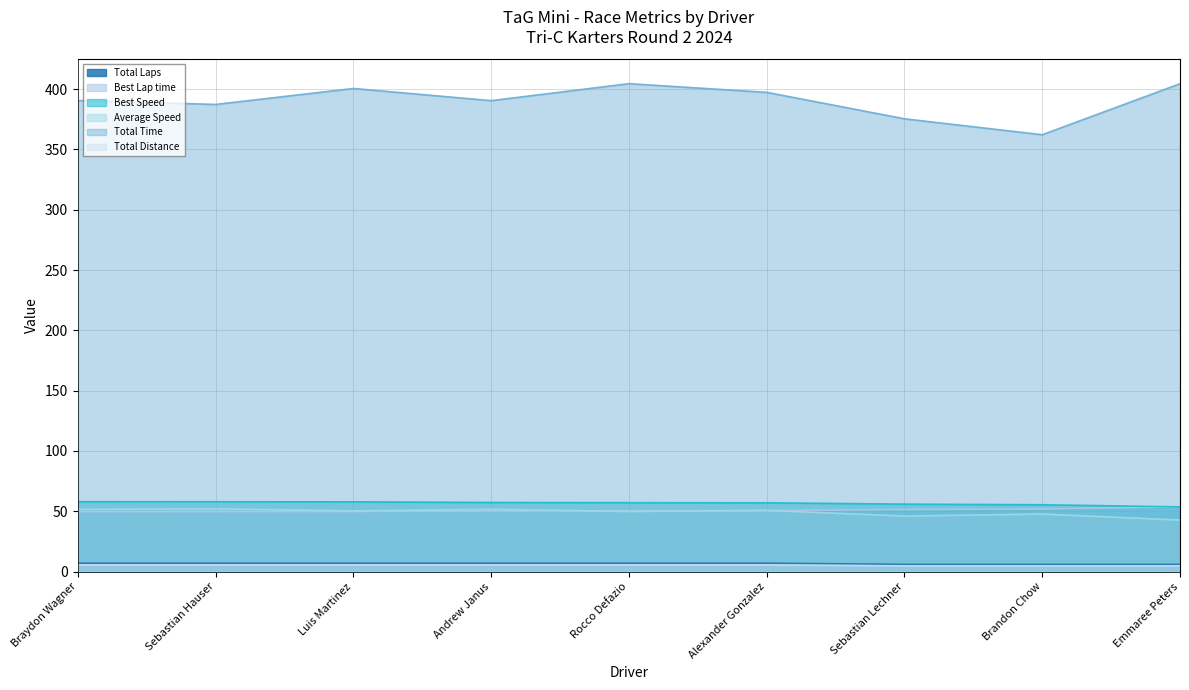

At which label is Total Time closest to 383?

Sebastian Hauser